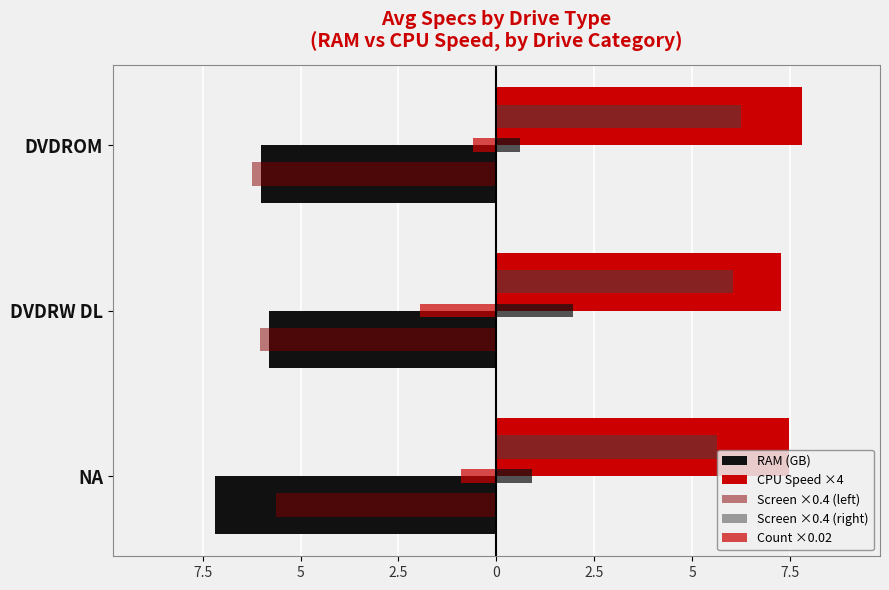

Reading left to right, transcribe all the data shown in this chart.

RAM (GB): -7.2	-5.8	-6.0
CPU Speed ×4: 7.5	7.3	7.8
Screen ×0.4 (left): -5.6	-6.0	-6.2
Screen ×0.4 (right): 5.6	6.0	6.2